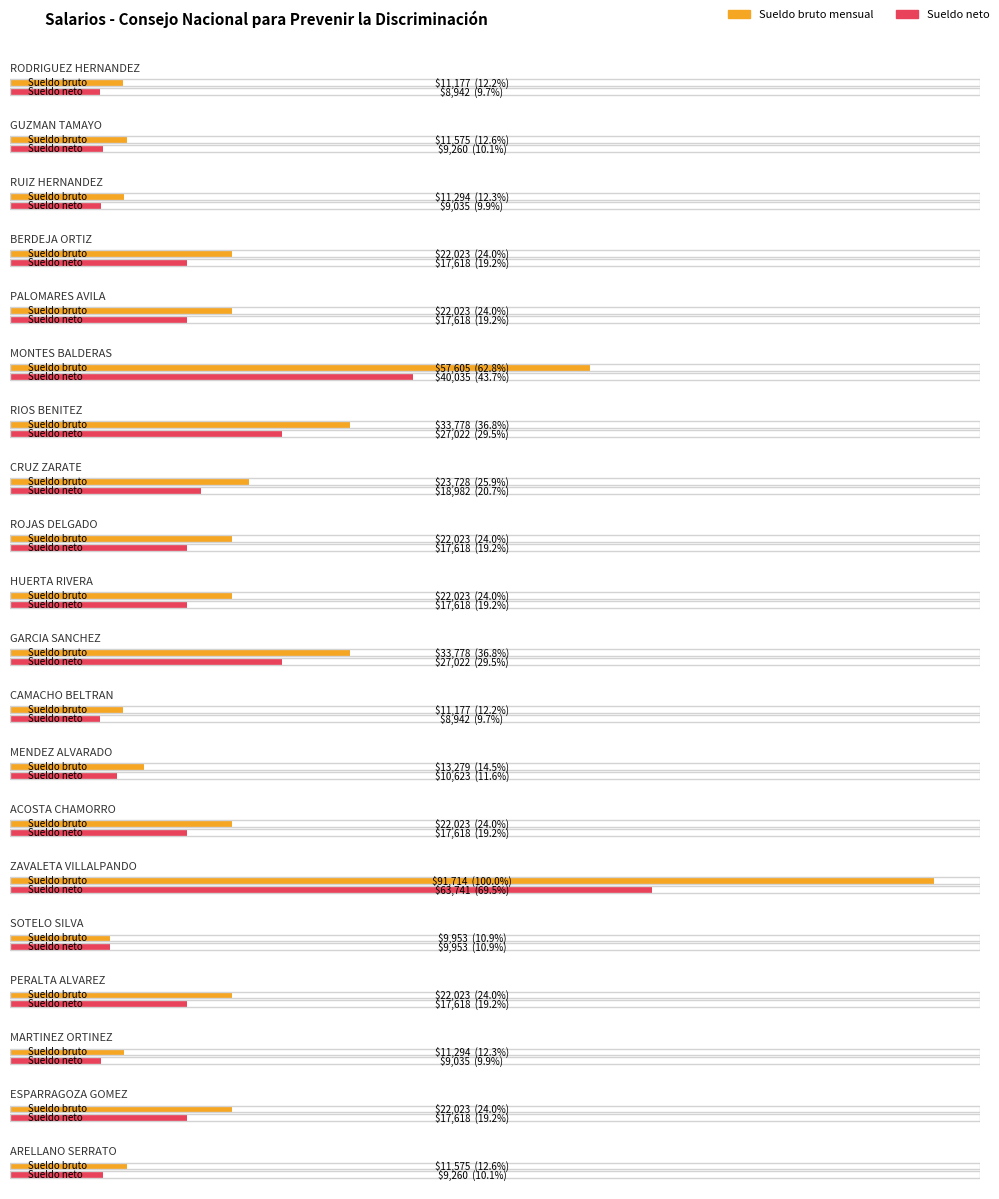

What is the spread (max minus min) of values at MENDEZ ALVARADO?

2655.8